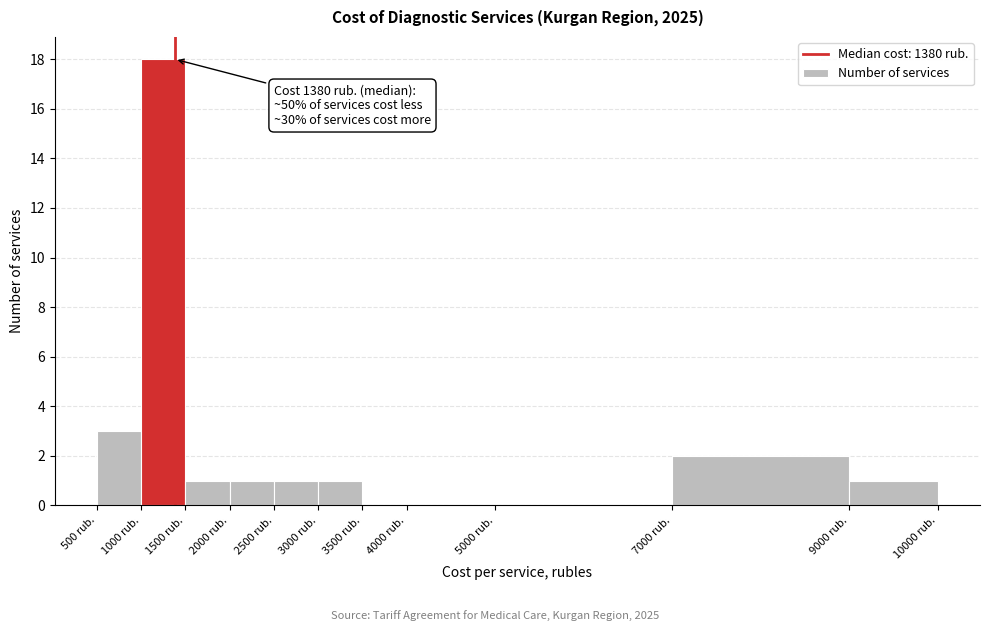

Over which range of the x-axis is the bar tallest?

1000 to 1500